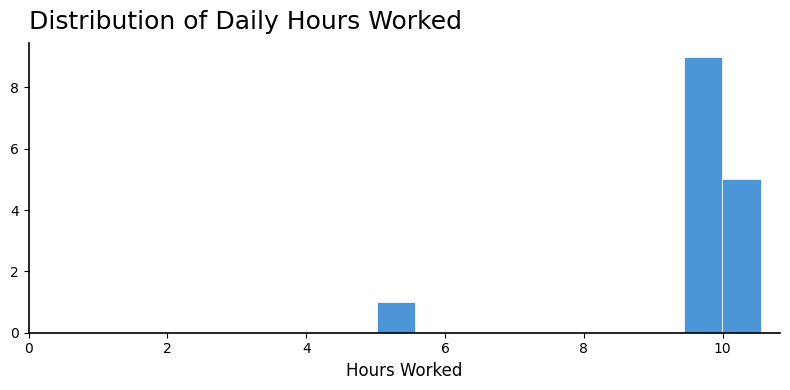

Around what value on the x-axis is the tallest bar? Give the approximate position of its centre, as read against the axis.

9.8